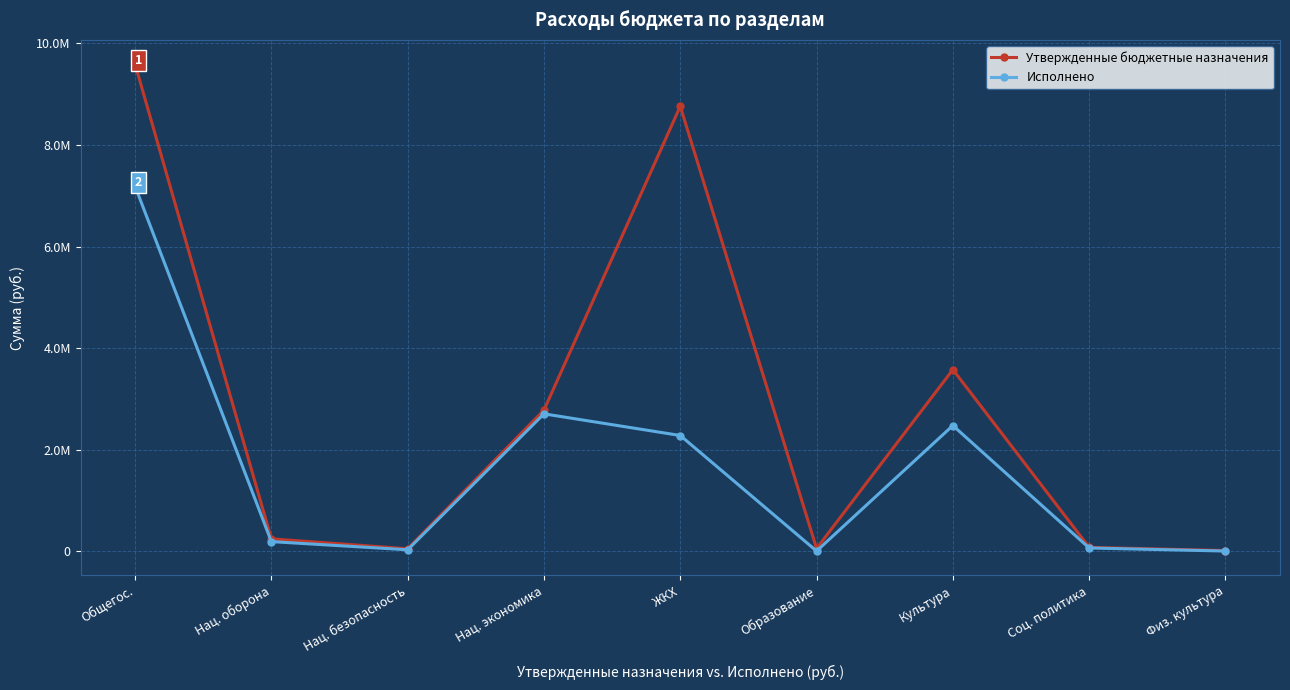

Where is the first local maximum for Исполнено?

Нац. экономика